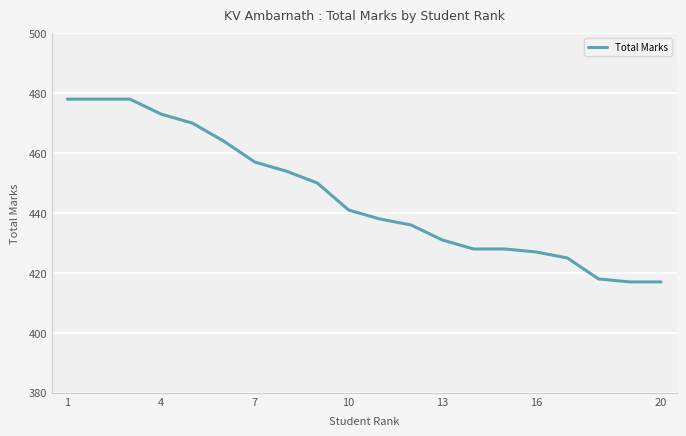

What is the sum of all values?

8908